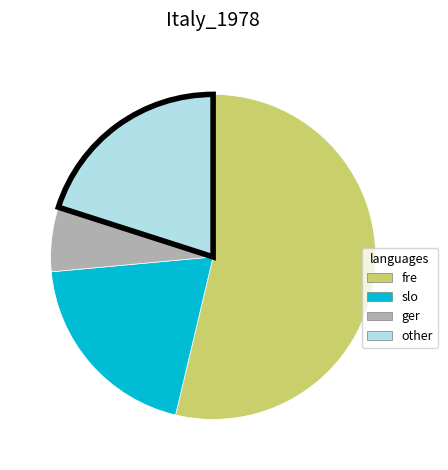

Does any single category account for the majority?

Yes